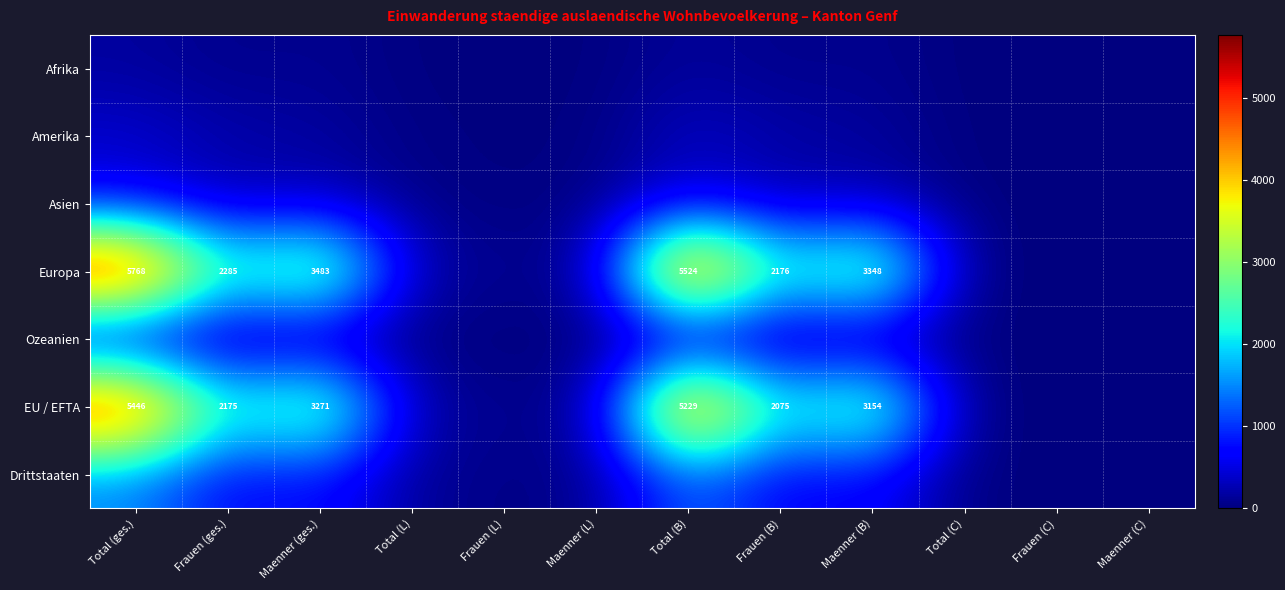

The value of EU / EFTA at Maenner (B) is 3154. True or false?

True